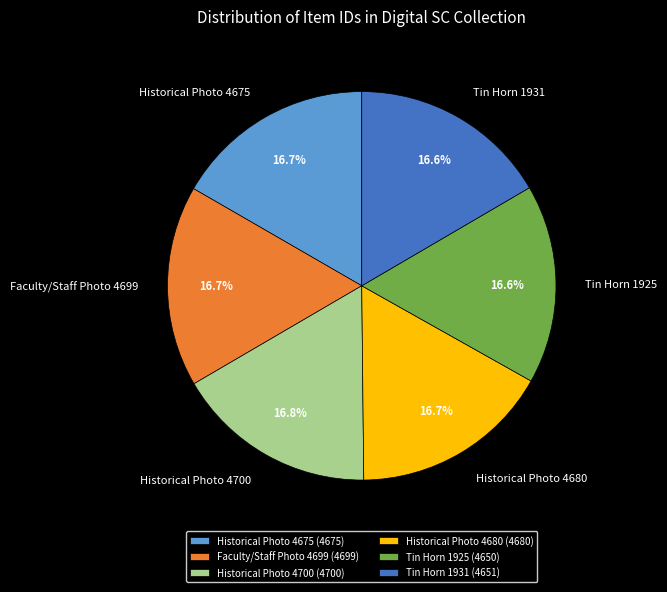

Count the number of slices in the pie.

6